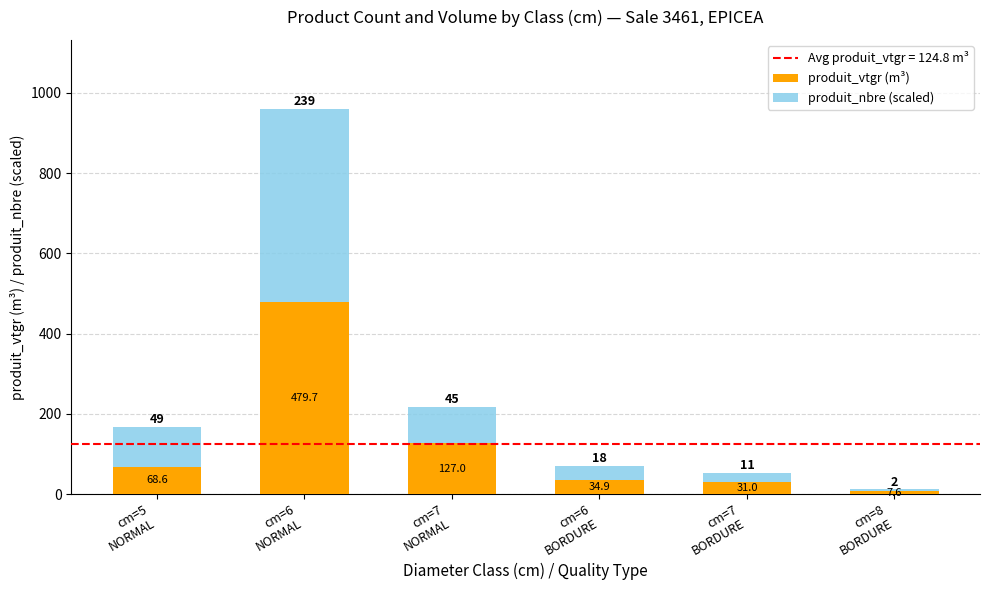

What is the difference between the second highest and second lowest values in the produit_vtgr (m³) series?

96.0